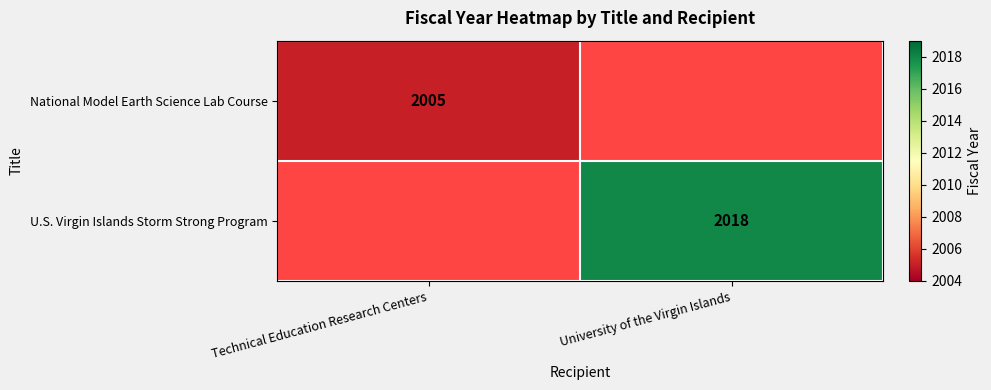

True or false: National Model Earth Science Lab Course has a value of 2005 at Technical Education Research Centers.

True